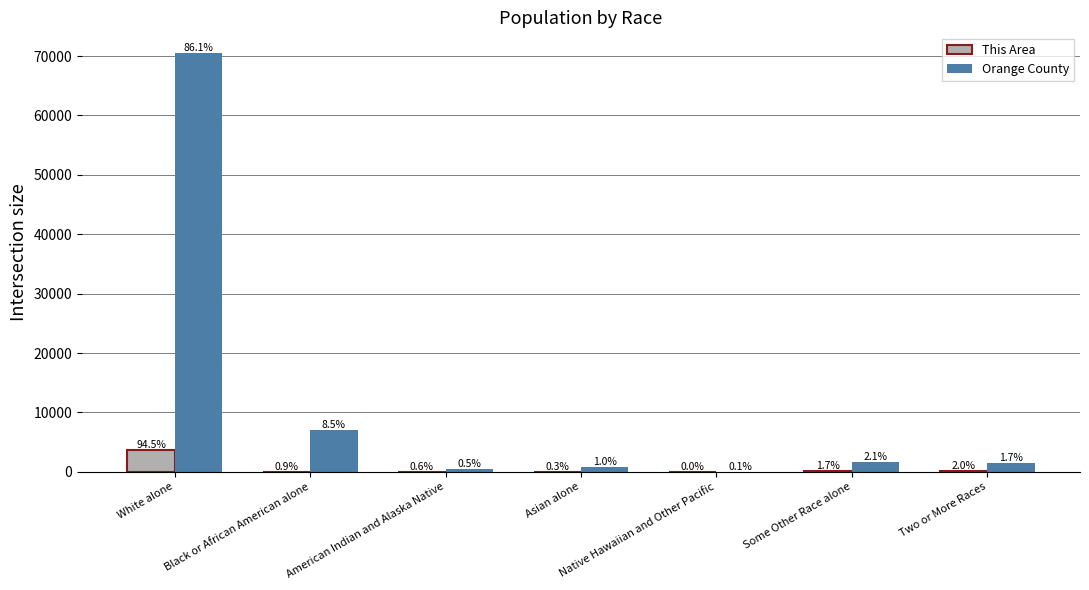

True or false: Orange County has a value of 70478 at White alone.

True